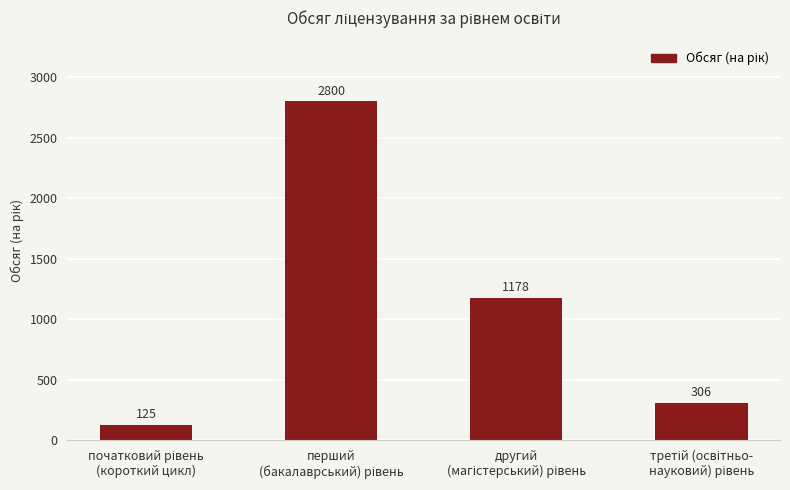

What is the difference between the maximum and second lowest values?

2494